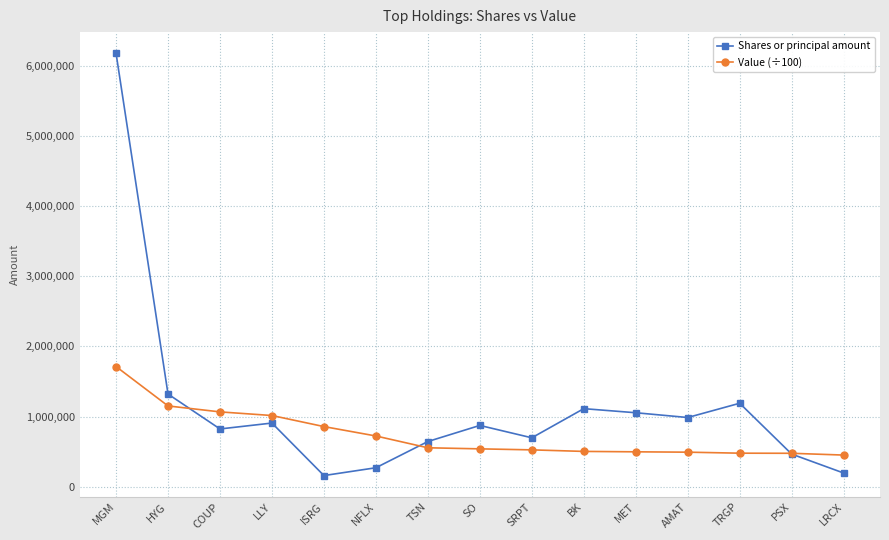

At NFLX, list the series in order from largest to smallest.

Value (÷100), Shares or principal amount